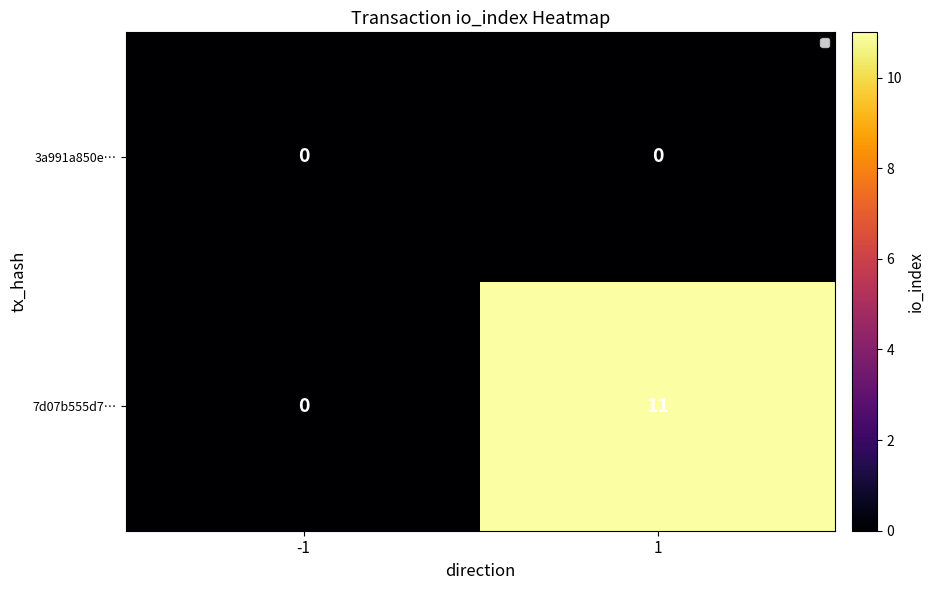

How many 7d07b555d7… values are between 0 and 11?

2